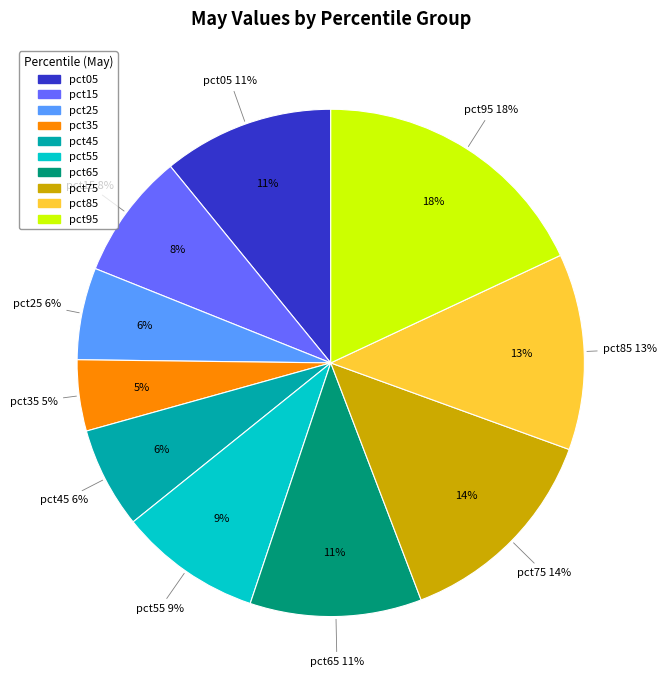

Count the number of slices in the pie.

10